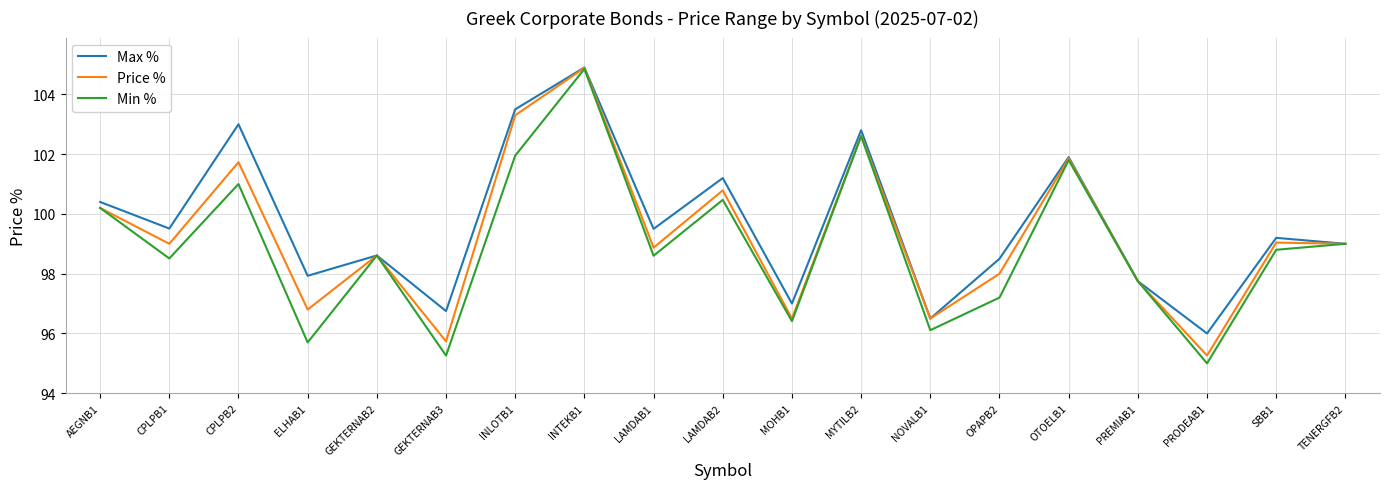

Which series has the largest range (max minus min)?

Min %